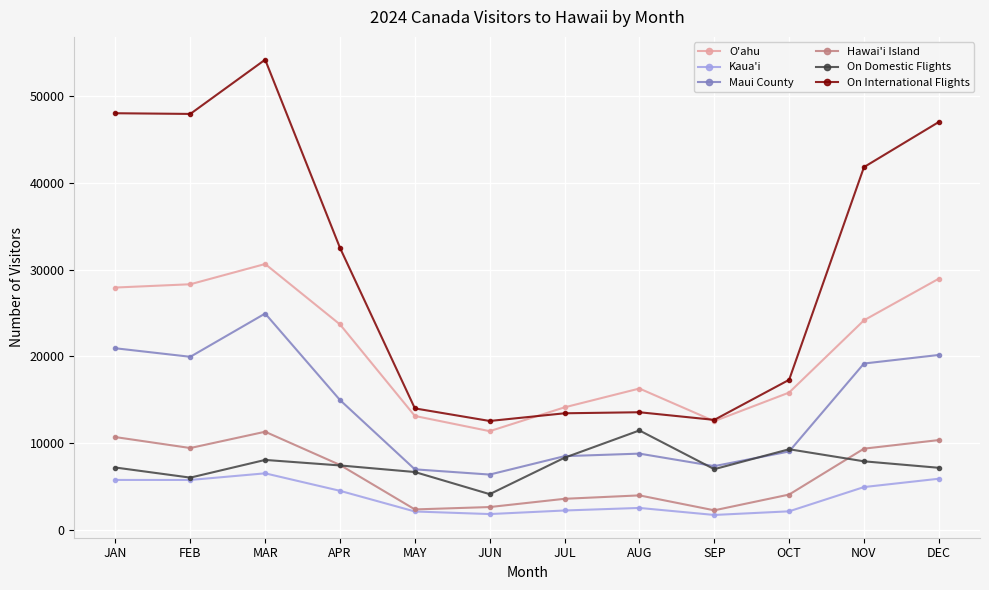

Which series has the widest spread of values?

On International Flights